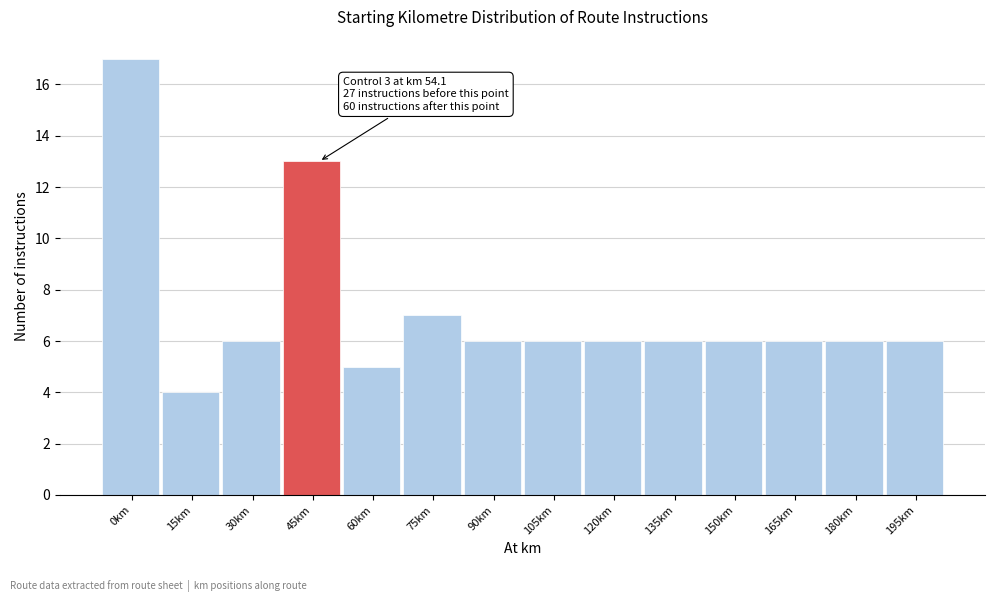

Reading left to right, transcribe all the data shown in this chart.

17	4	6	13	5	7	6	6	6	6	6	6	6	6